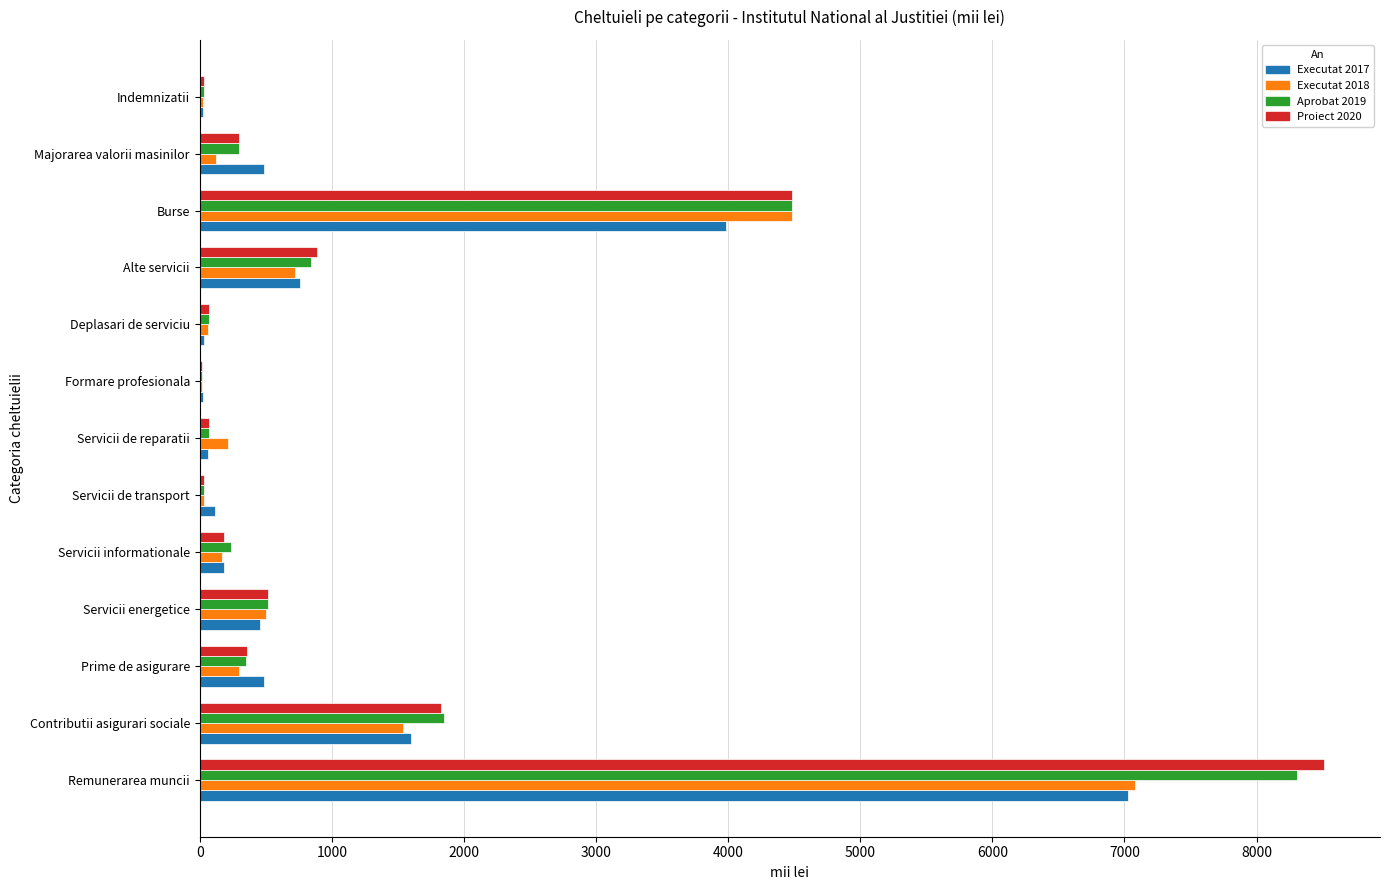

At which label is Aprobat 2019 closest to 4164?

Burse